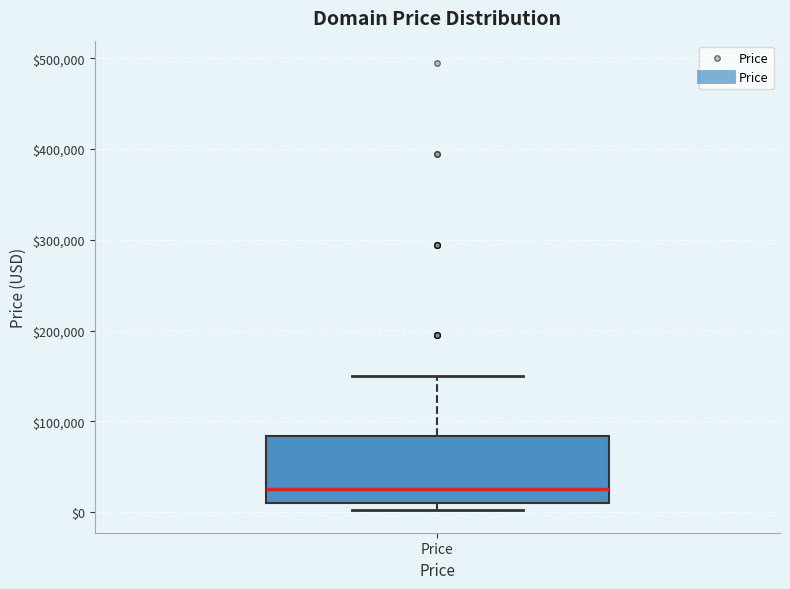

Where does the median line of the box for Price sit on the y-axis? The values are not printed on the chart, so give them approximately, as read against the axis.

20000